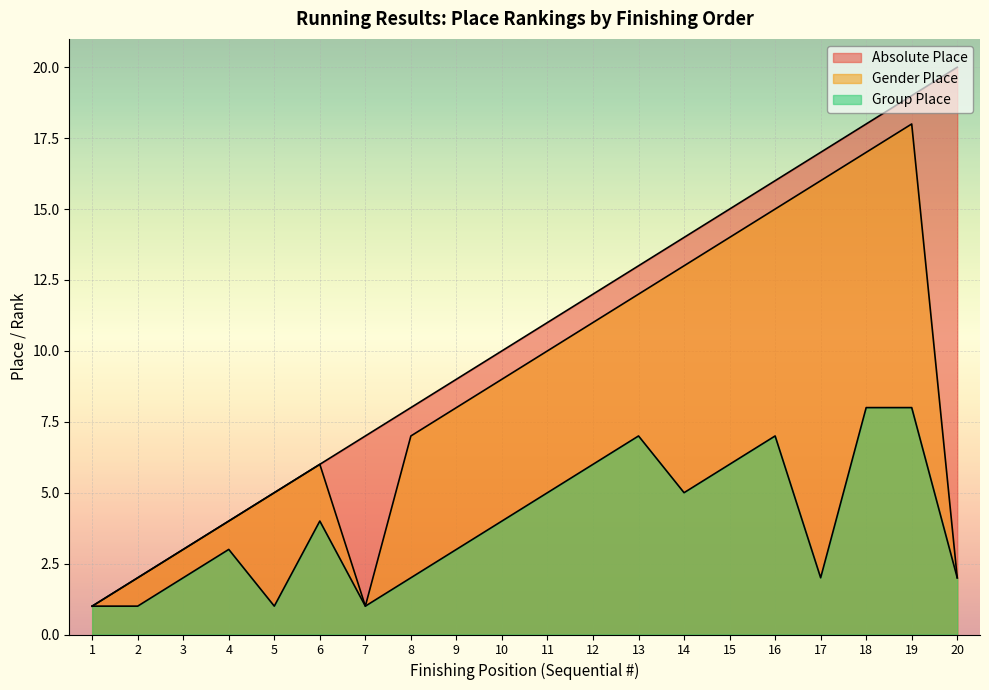

Which series has the largest total across all categories?

Absolute Place